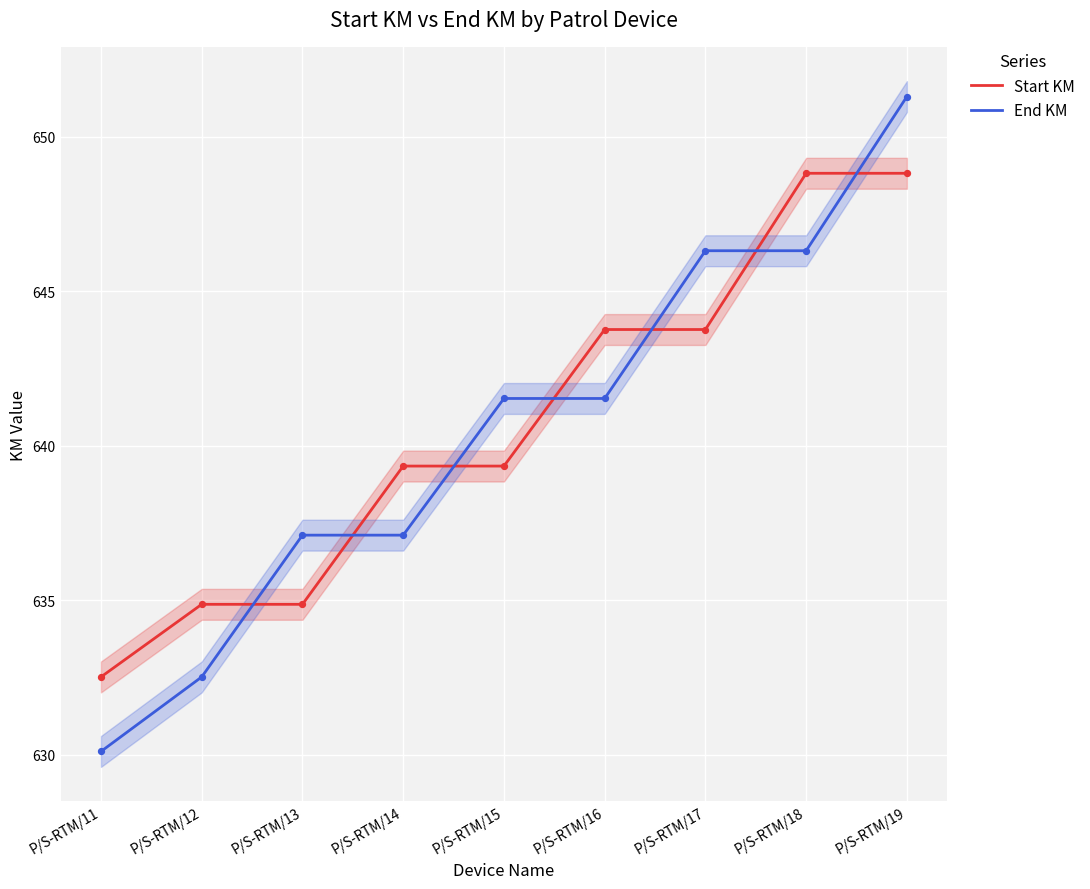

Which series has the largest Y range (max minus min)?

End KM